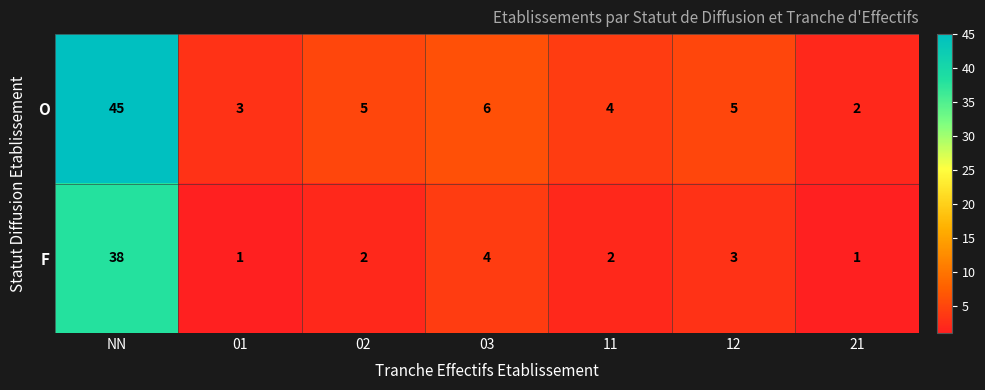

Reading left to right, transcribe all the data shown in this chart.

O: NN=45	01=3	02=5	03=6	11=4	12=5	21=2
F: NN=38	01=1	02=2	03=4	11=2	12=3	21=1